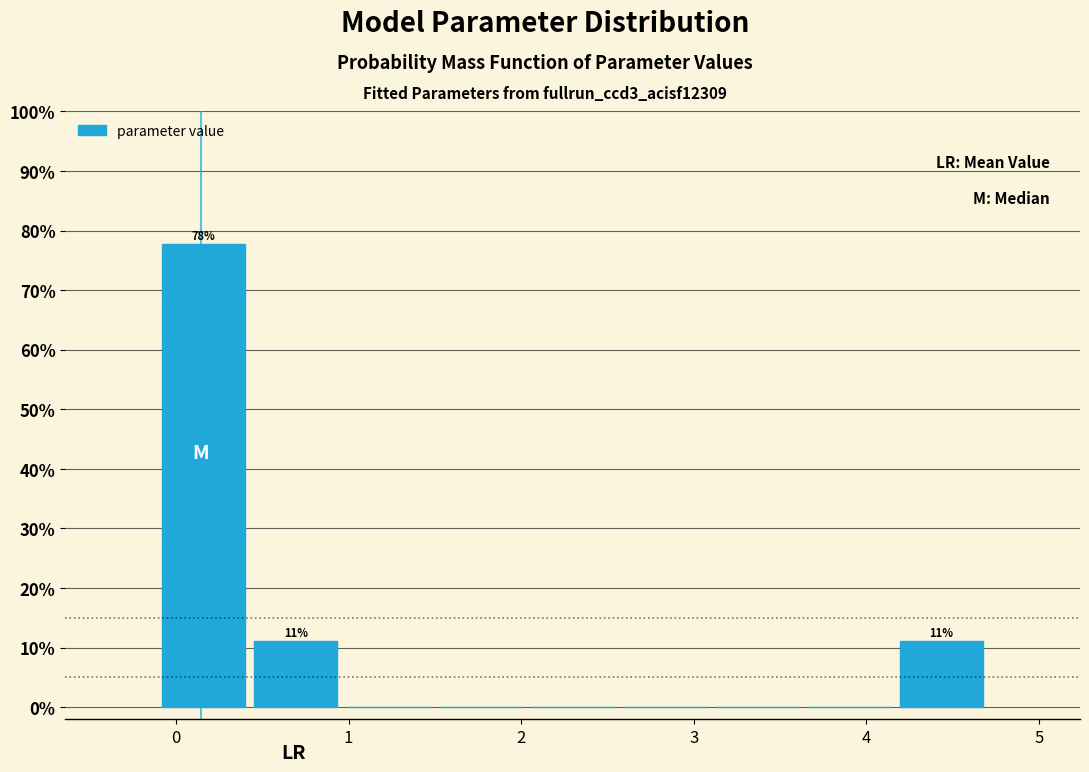

Which range on the x-axis has the tallest bar?

-0.1 to 0.4